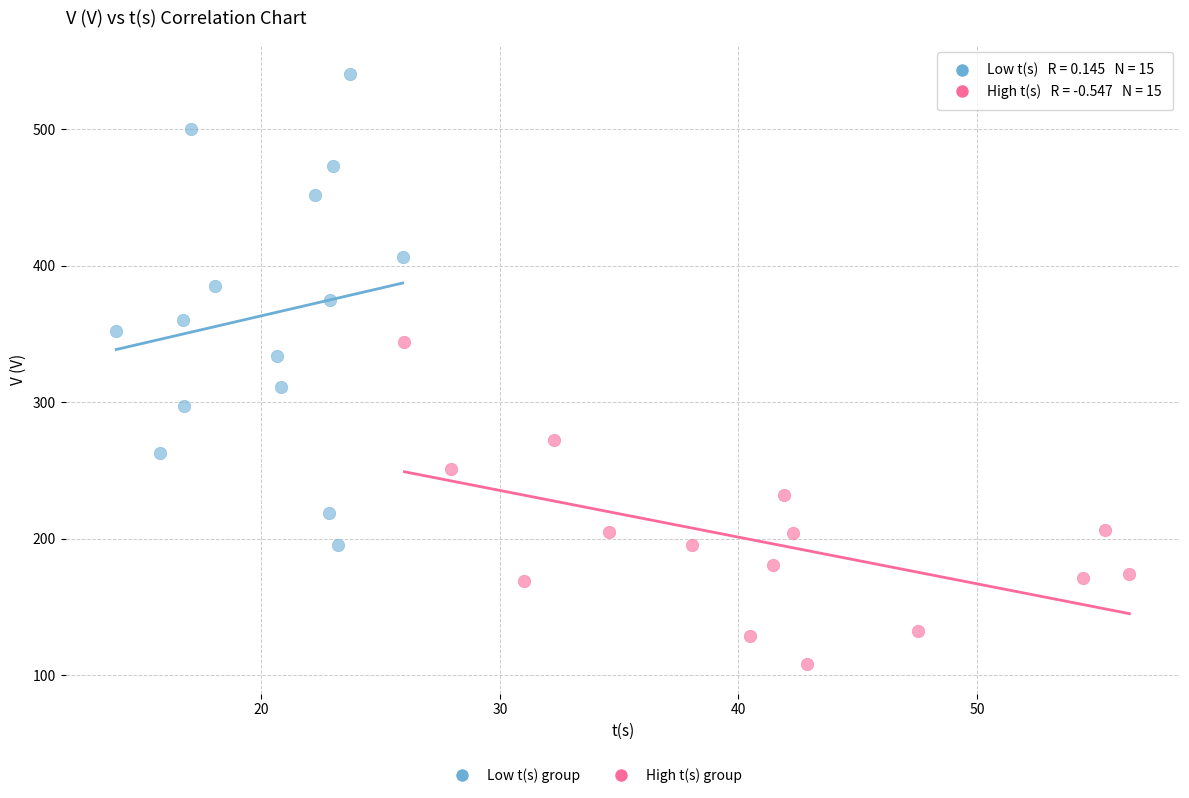

Which series reaches the minimum Y coordinate?

High t(s) group